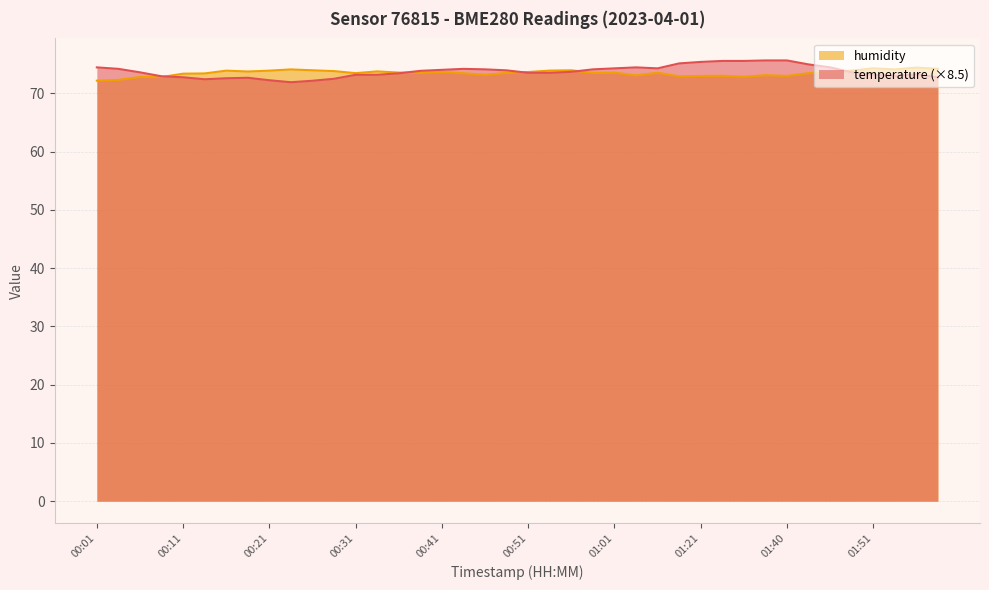

What is the sum of the temperature values at 00:28 and 01:56?

145.8